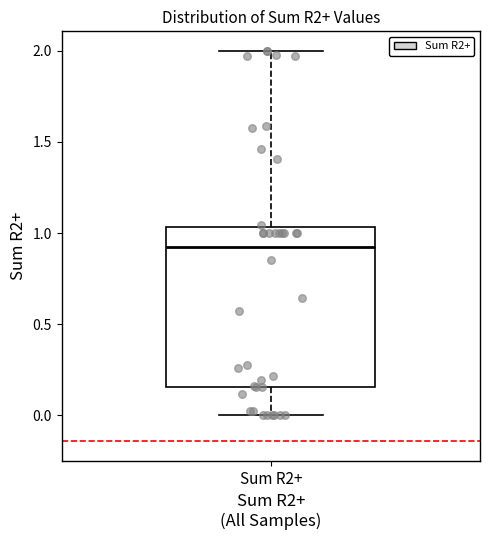

Read this box plot against the y-axis: the position of the median line, the range covered by the box, and the ends of both whiskers. The values are not printed on the chart, so give them approximately, as read against the axis.

median 0.90, box 0.15 to 1.05, whiskers 0.00 to 2.00